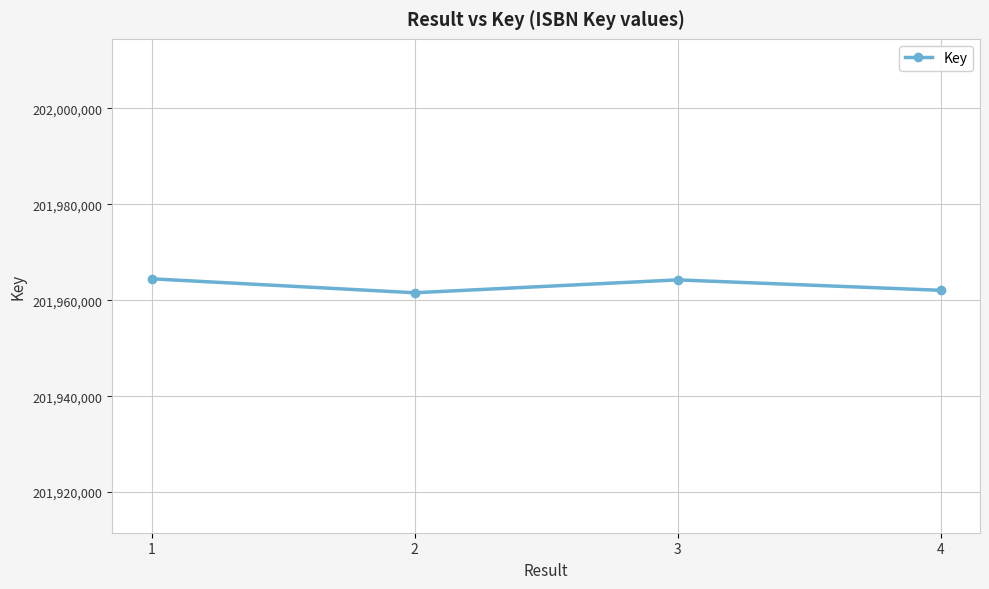

What value does the data have at 2, to the nearest 100?

201961500